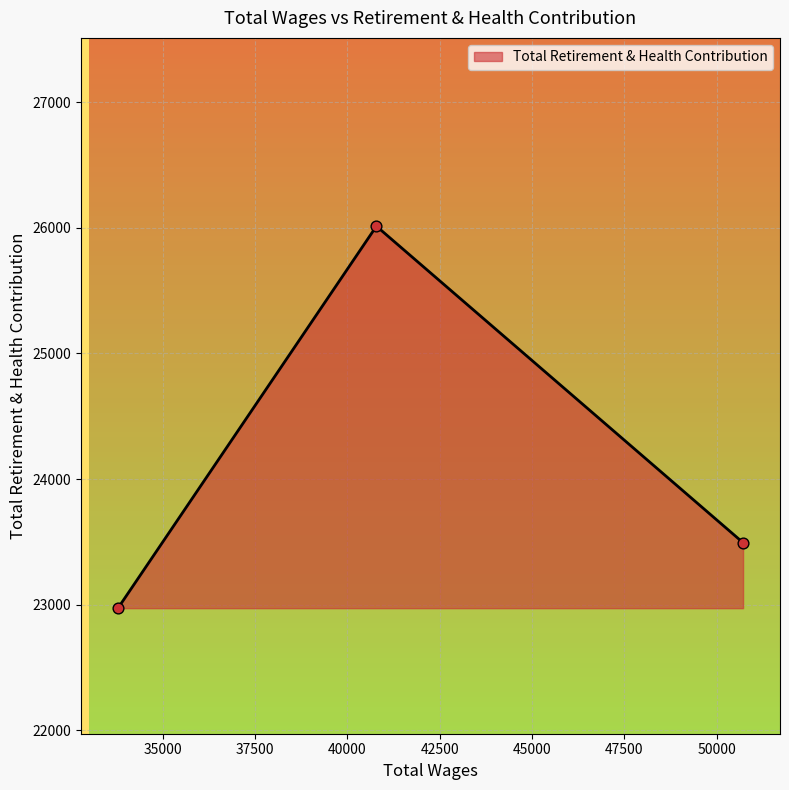

What is the average value?

24159